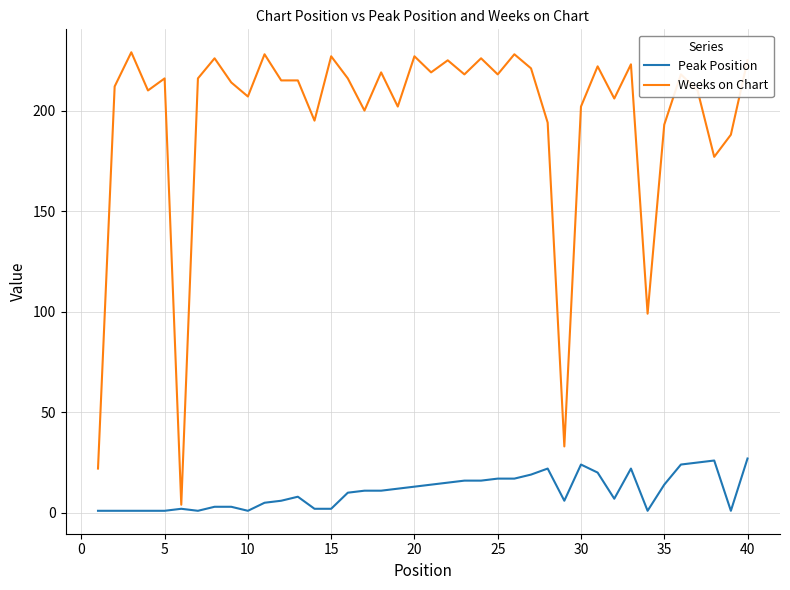

Which series has the widest spread of values?

Weeks on Chart